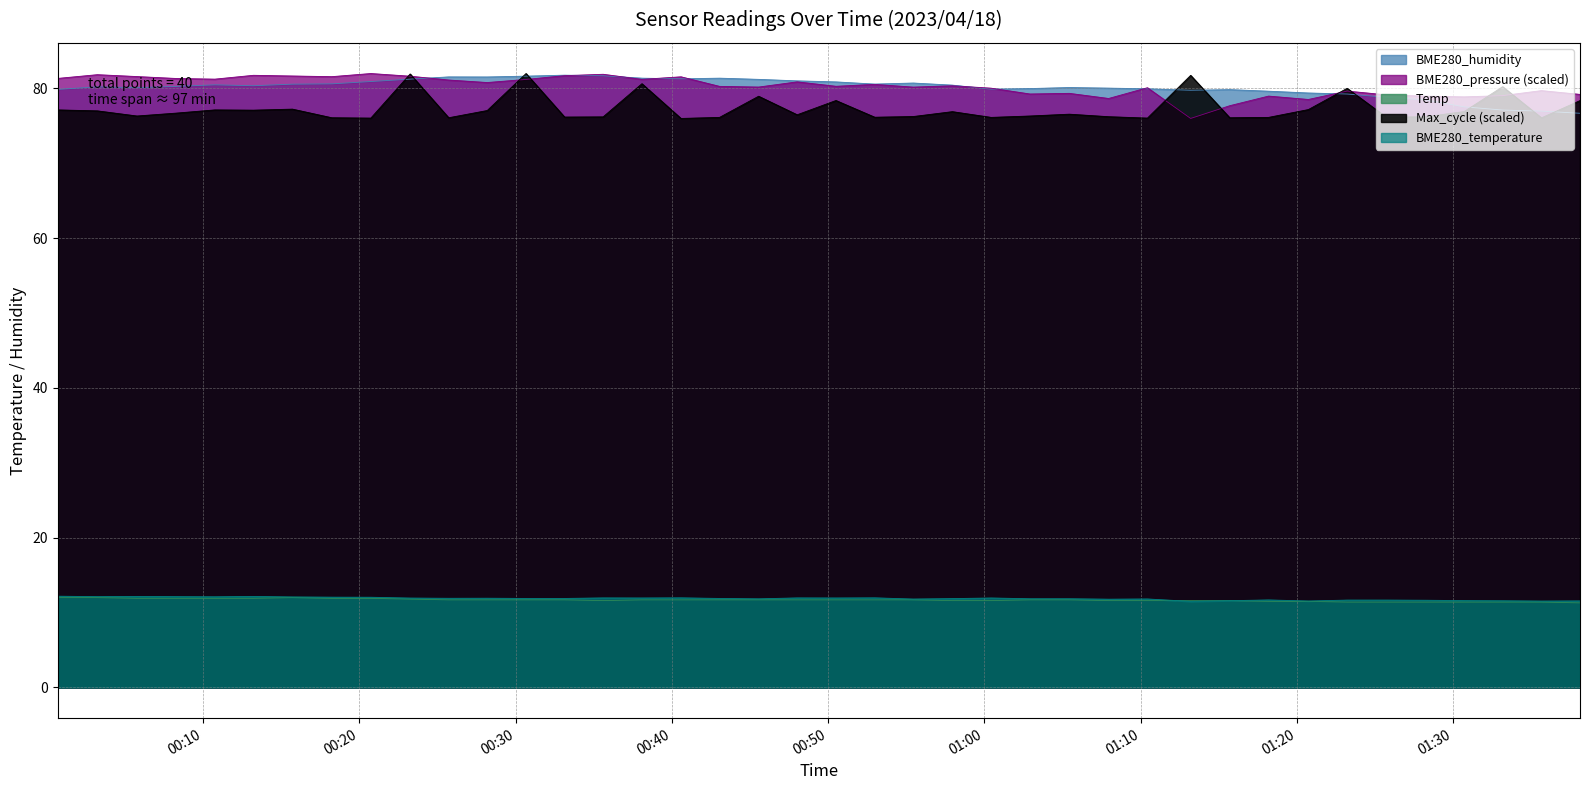

The value of Max_cycle at 2023/04/18 01:28:14 is 76.2. True or false?

True